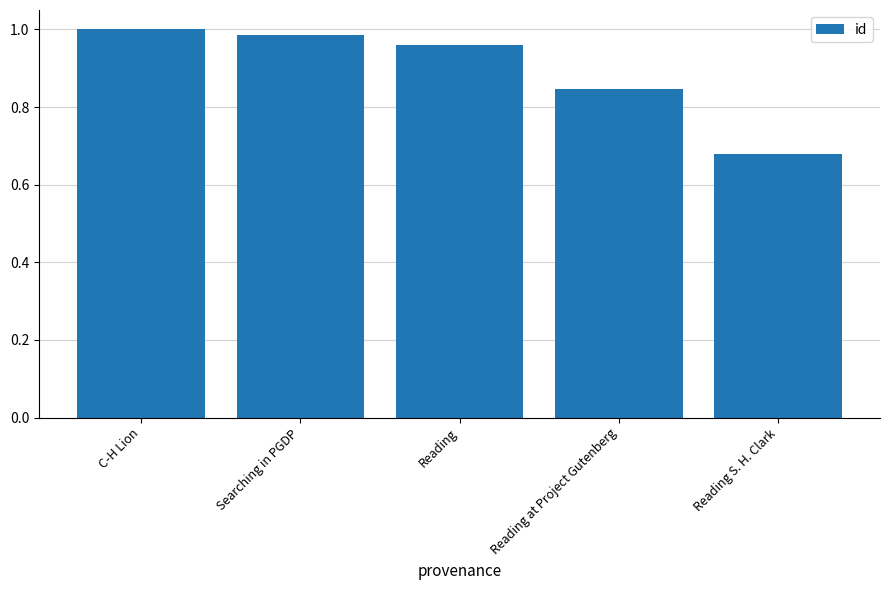

What is the sum of all values?

4.5